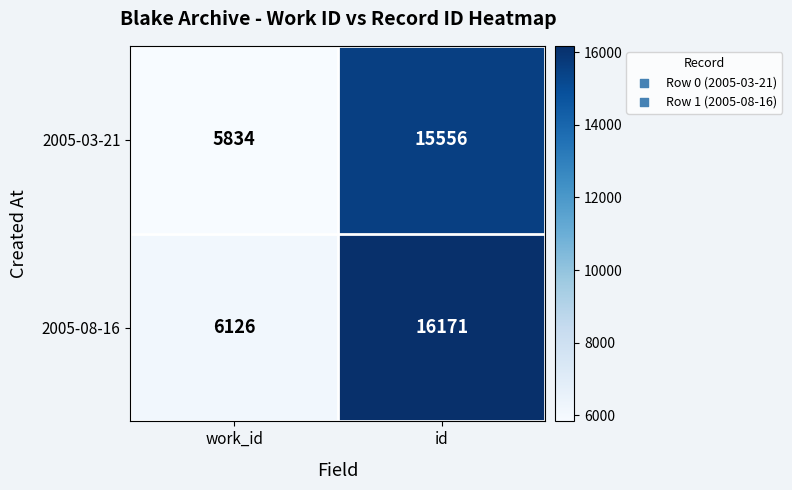

Reading left to right, extract all data points from this chart.

2005-03-21: 5834	15556
2005-08-16: 6126	16171